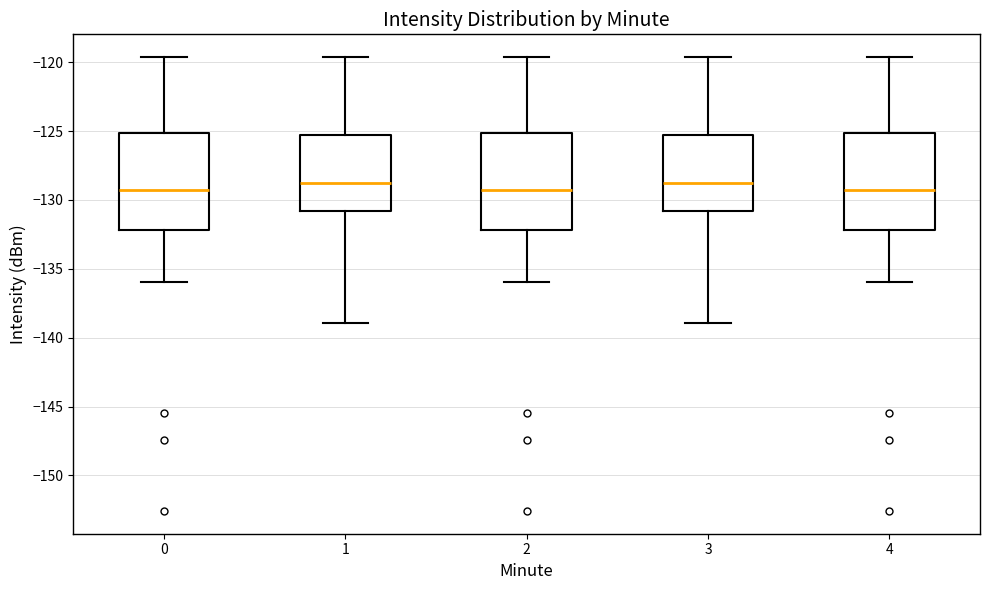

Where does the upper whisker of the box at x = 0 end on the y-axis? The values are not printed on the chart, so give them approximately, as read against the axis.

-119.5